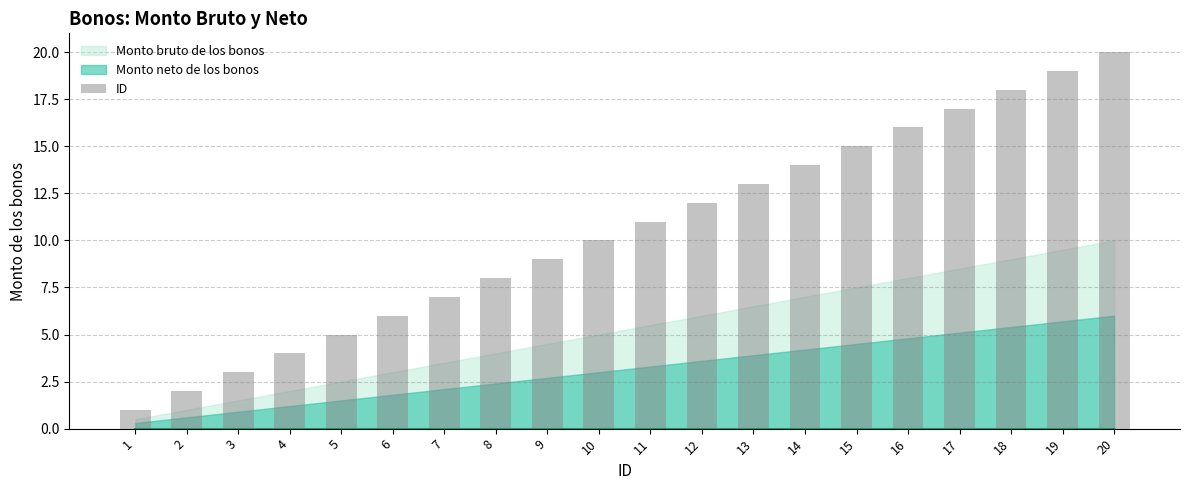

What is the sum of the values at 8 and 14?

22